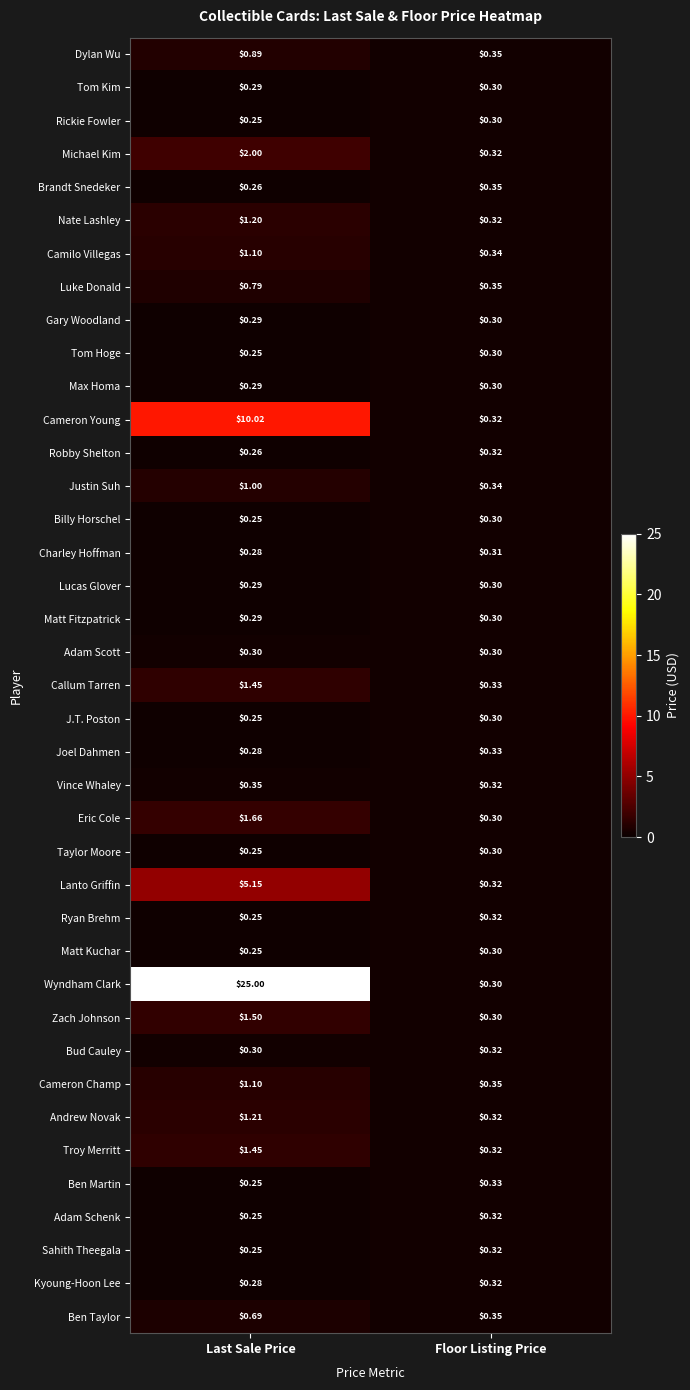

Rank the categories by Adam Schenk value from highest to lowest.

Floor Listing Price, Last Sale Price